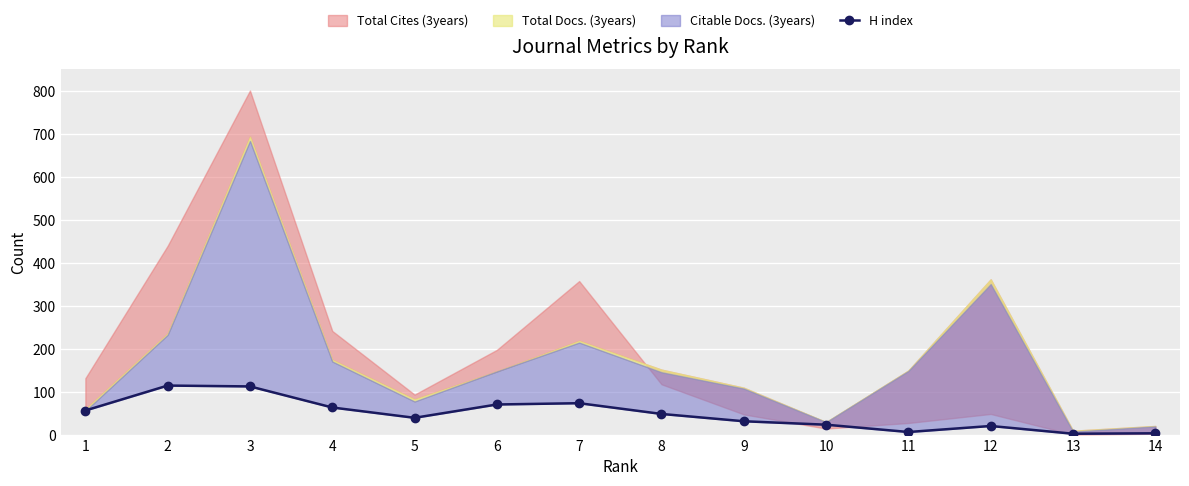

What is the value of the 1st point from the left?

56